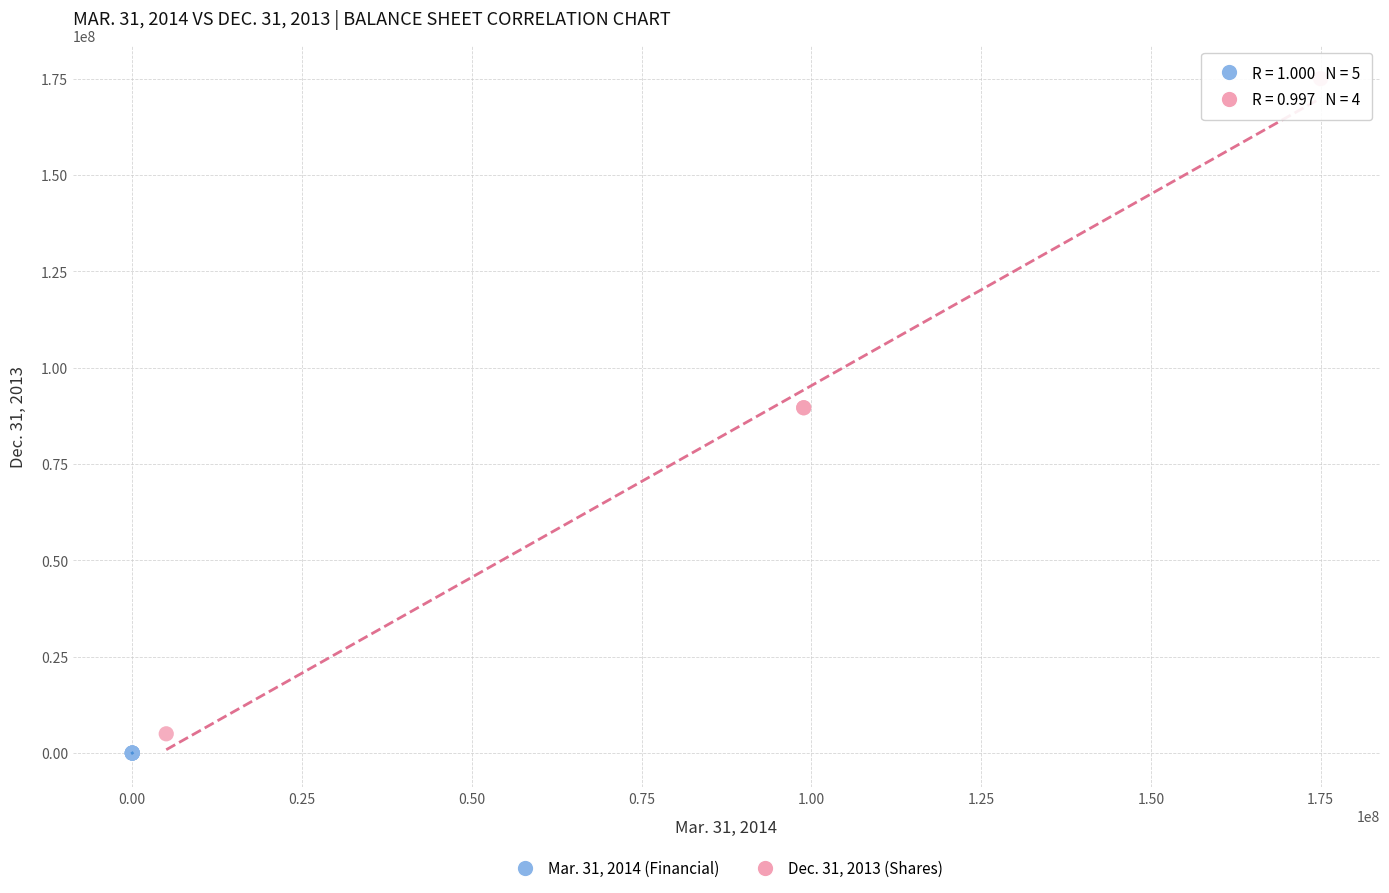

What are all the series names shown in the legend?

Mar. 31, 2014 (Financial), Dec. 31, 2013 (Shares)